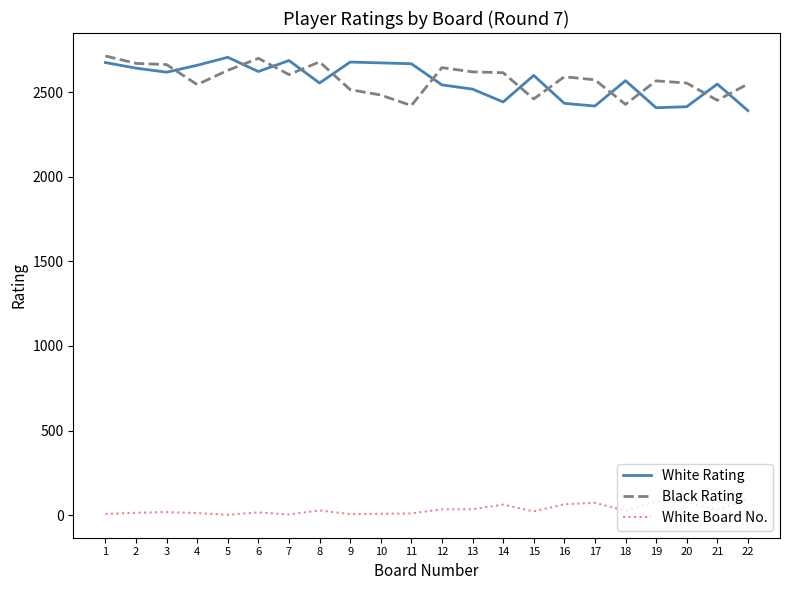

The Black Rating series shows 2421 at 11. True or false?

True